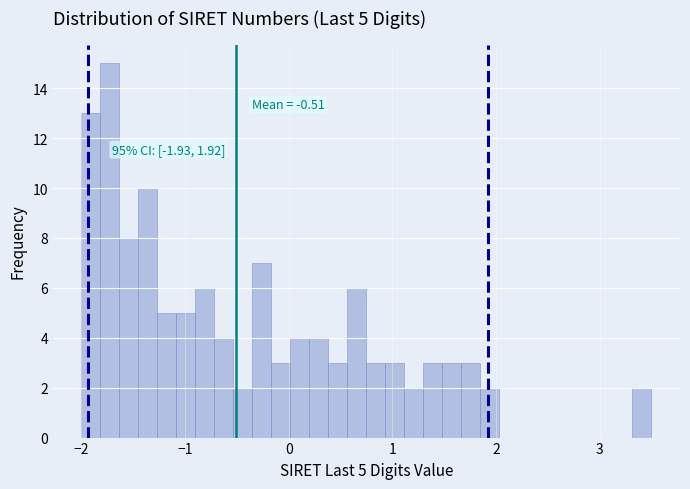

Around what value on the x-axis is the tallest bar? Give the approximate position of its centre, as read against the axis.

-1.7